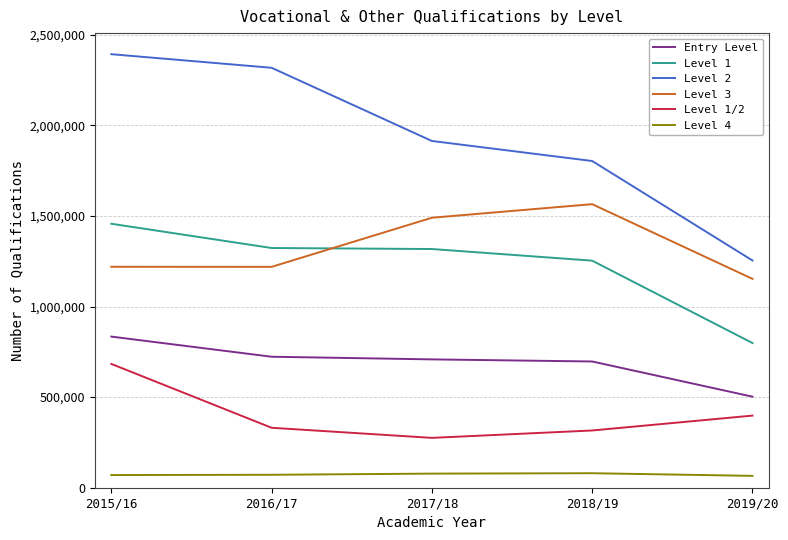

Is the value of Level 2 at 2018/19 greater than the value of Level 1/2 at 2015/16?

Yes